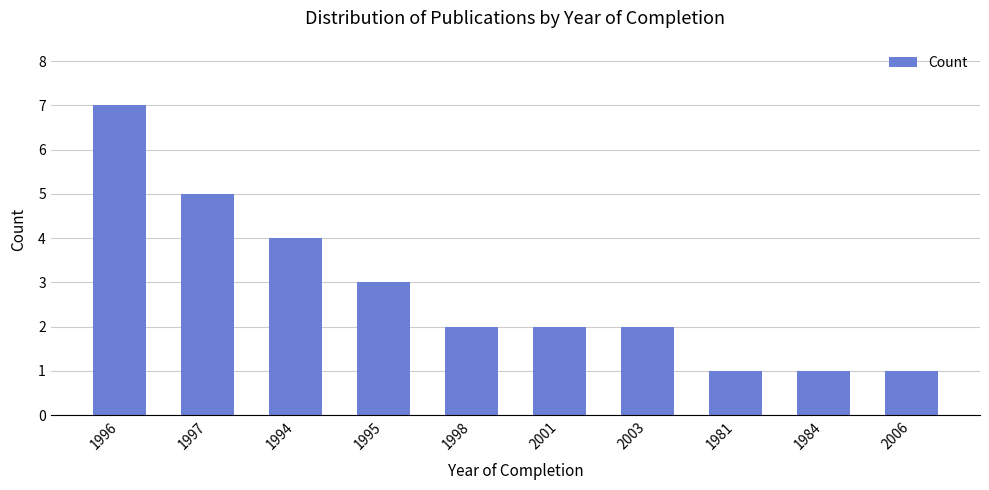

Reading left to right, list all the values displayed in this chart.

7	5	4	3	2	2	2	1	1	1